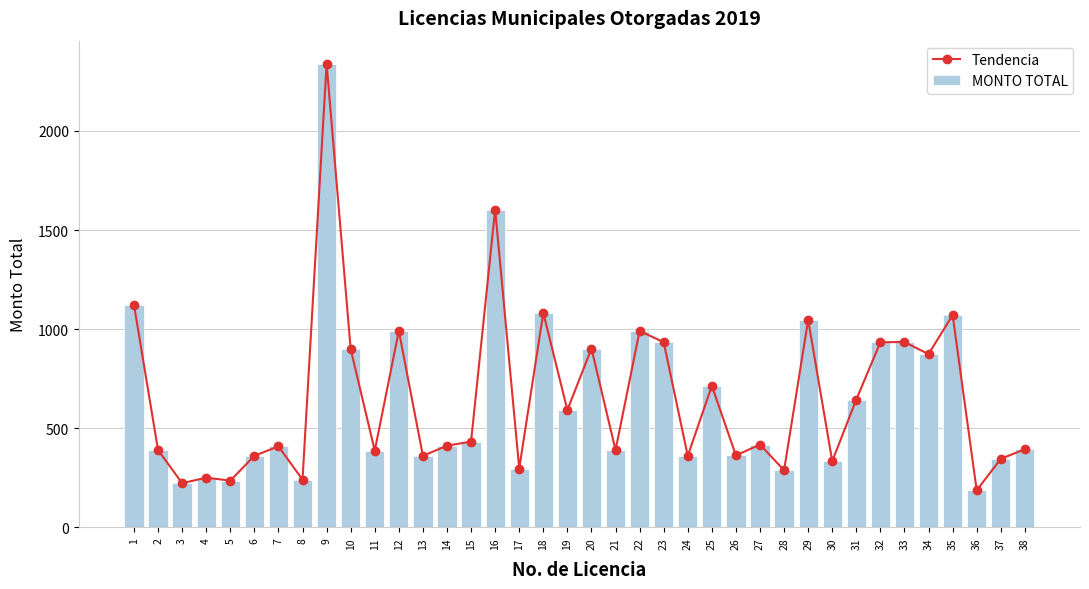

What is the value of the MONTO TOTAL bar at the 13th from the left?

361